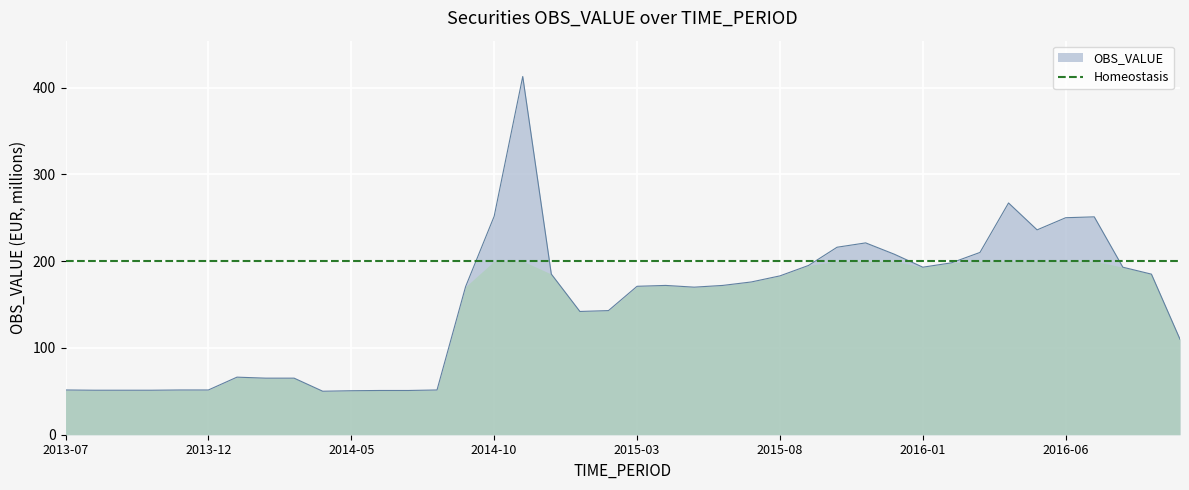

Is it true that the value at 2016-05 is 53.9?

False